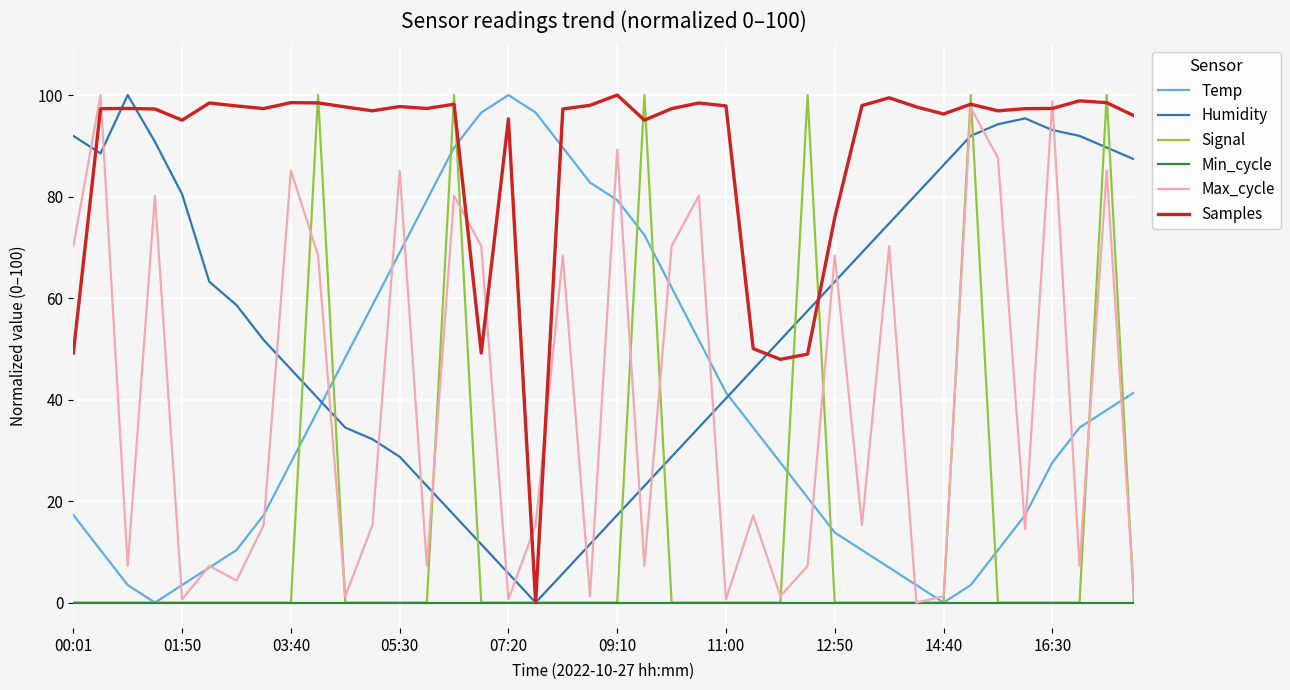

Is it true that Temp equals 9.3 at 03:40?

False